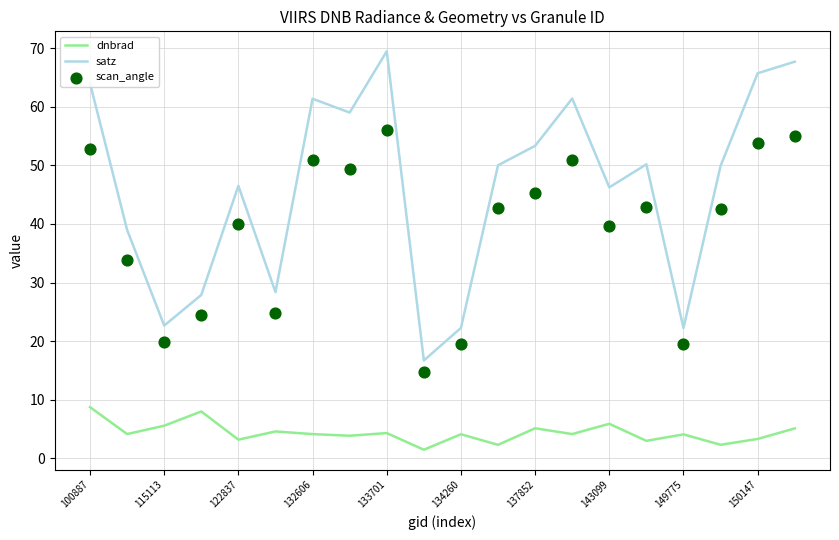

Which series has the largest Y range (max minus min)?

satz